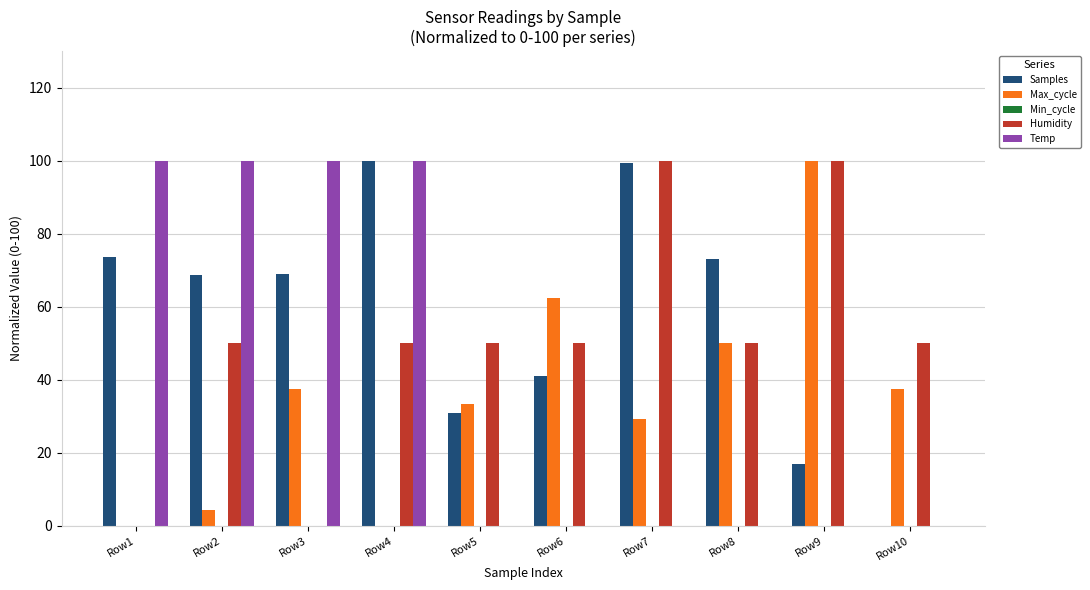

How many groups of bars are there?

10